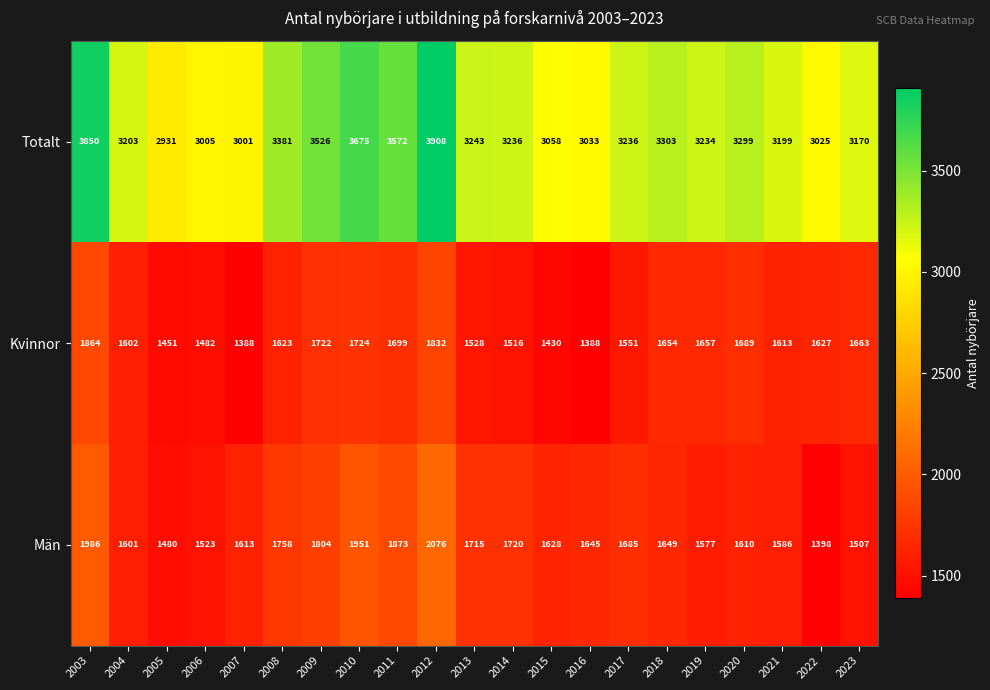

At 2012, list the series in order from smallest to largest.

Kvinnor, Män, Totalt